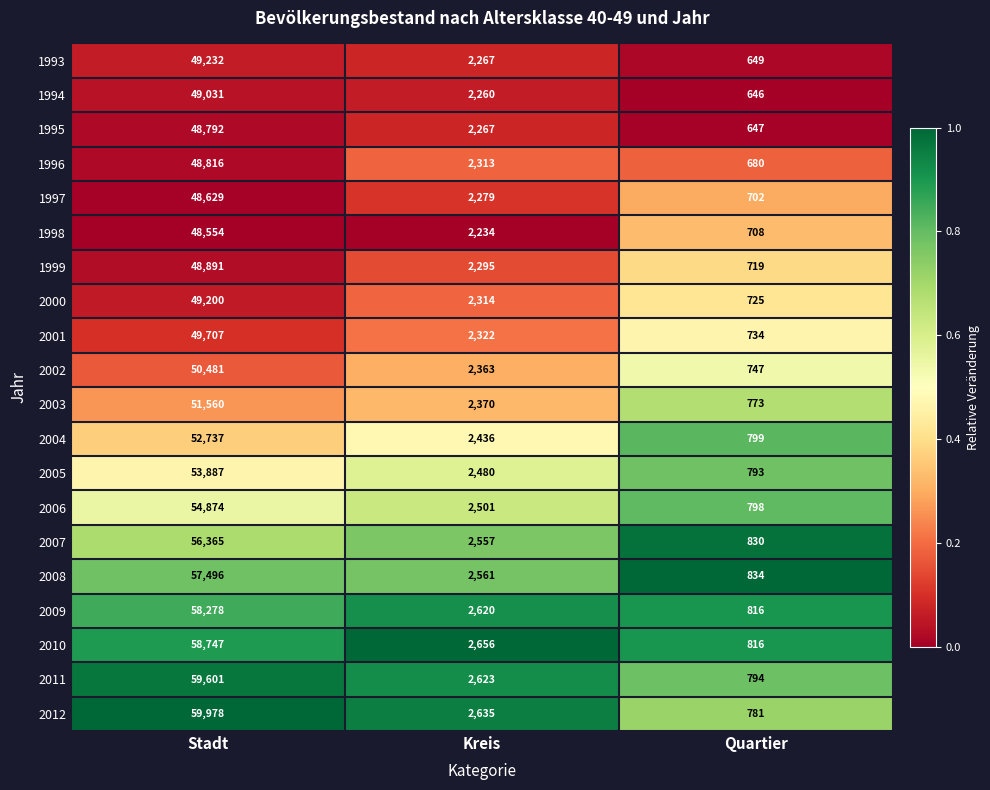

What is the spread (max minus min) of values at Kreis?

422